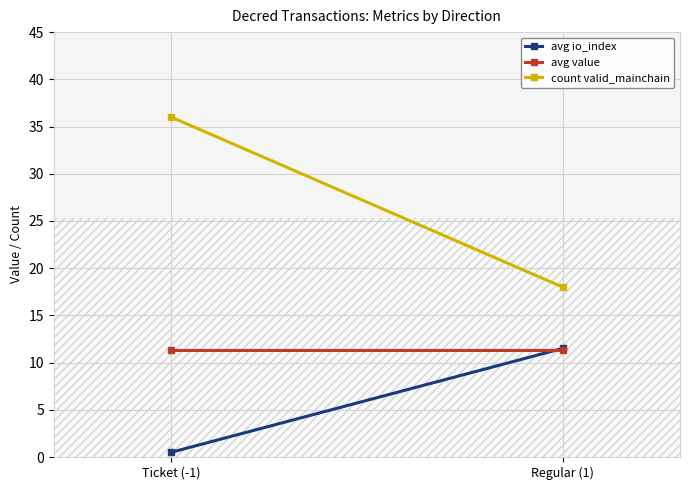

Count the number of data series in this chart.

3